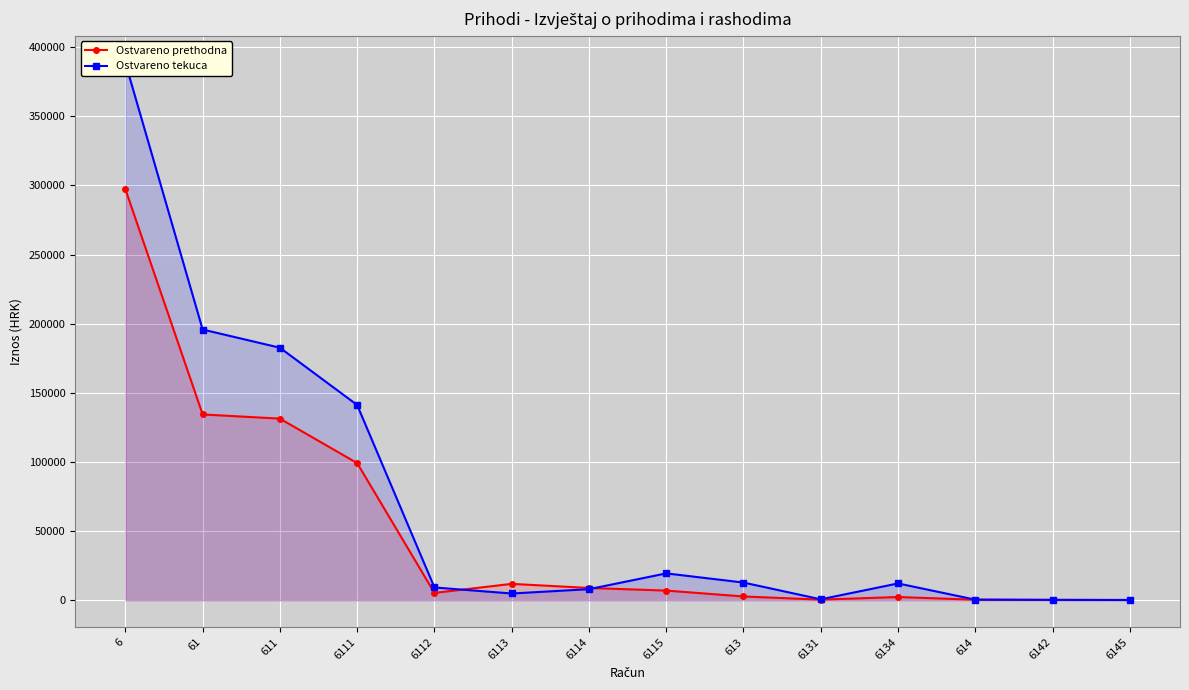

What is the total value across all series at 6142?

441.4